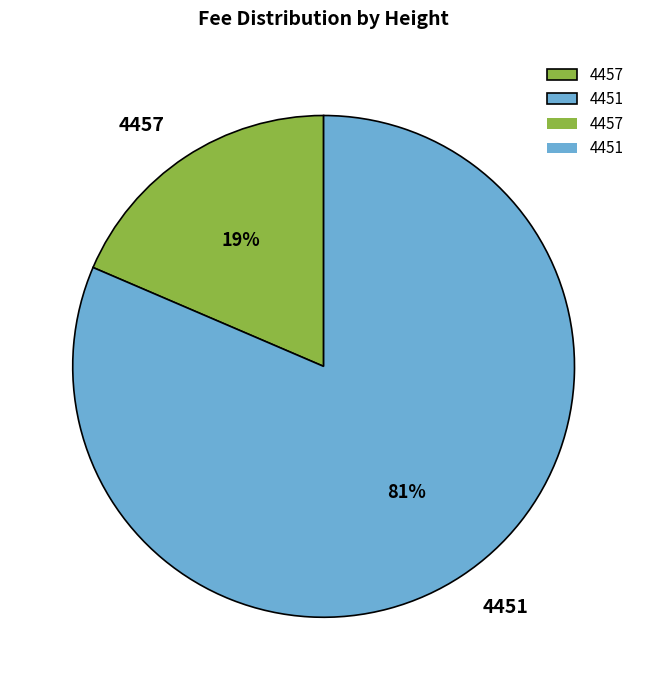

Count the number of slices in the pie.

2